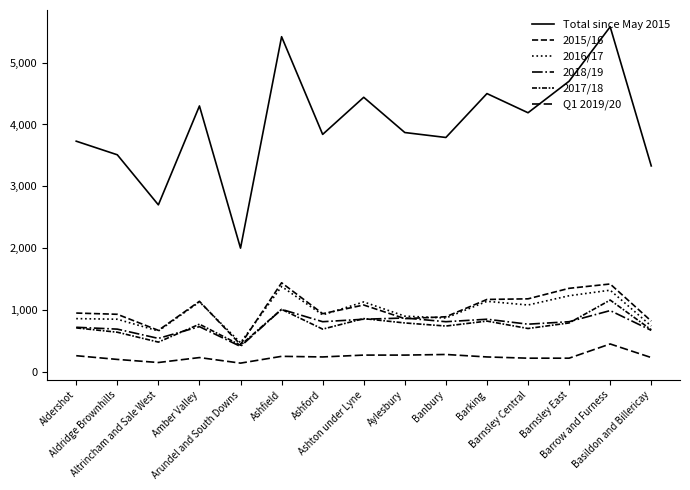

Rank the series by their maximum value, from highest to lowest.

Total since May 2015, 2015/16, 2016/17, 2017/18, 2018/19, Q1 2019/20